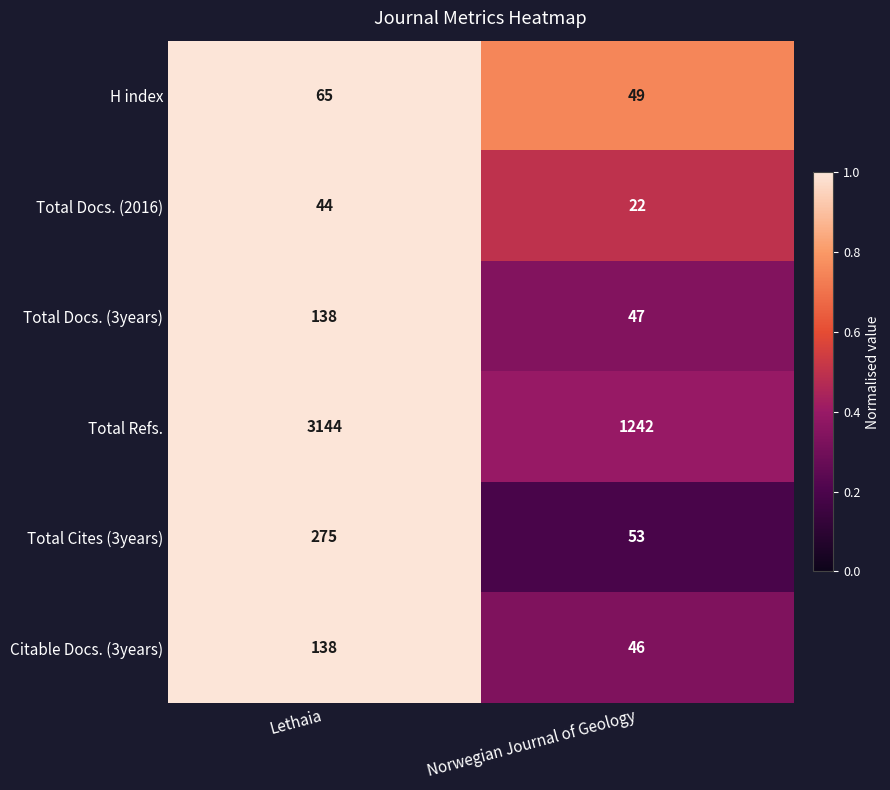

Which series changed the most between Lethaia and Norwegian Journal of Geology?

Total Refs.